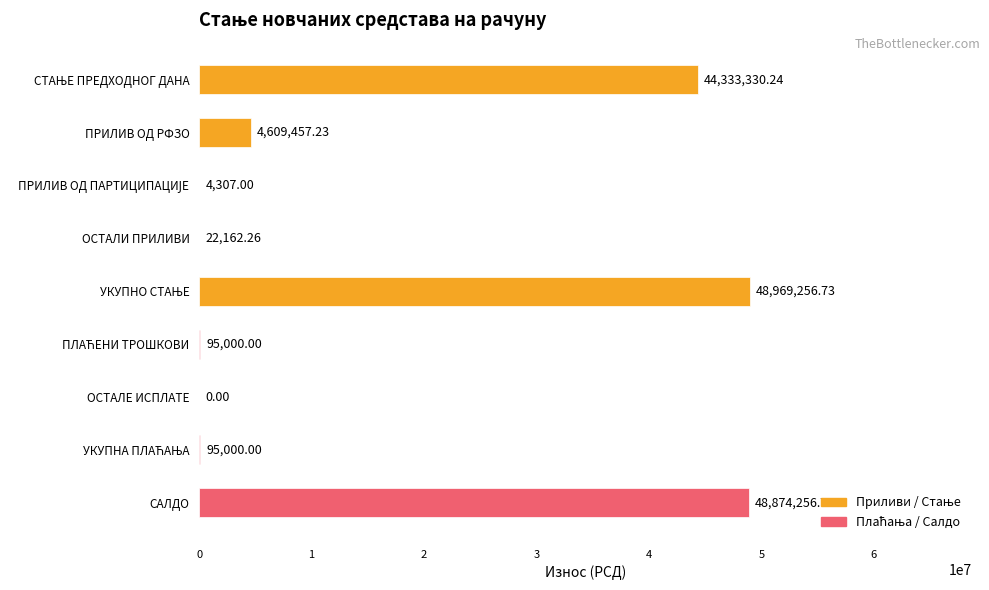

What is the sum of all values?

147002770.2